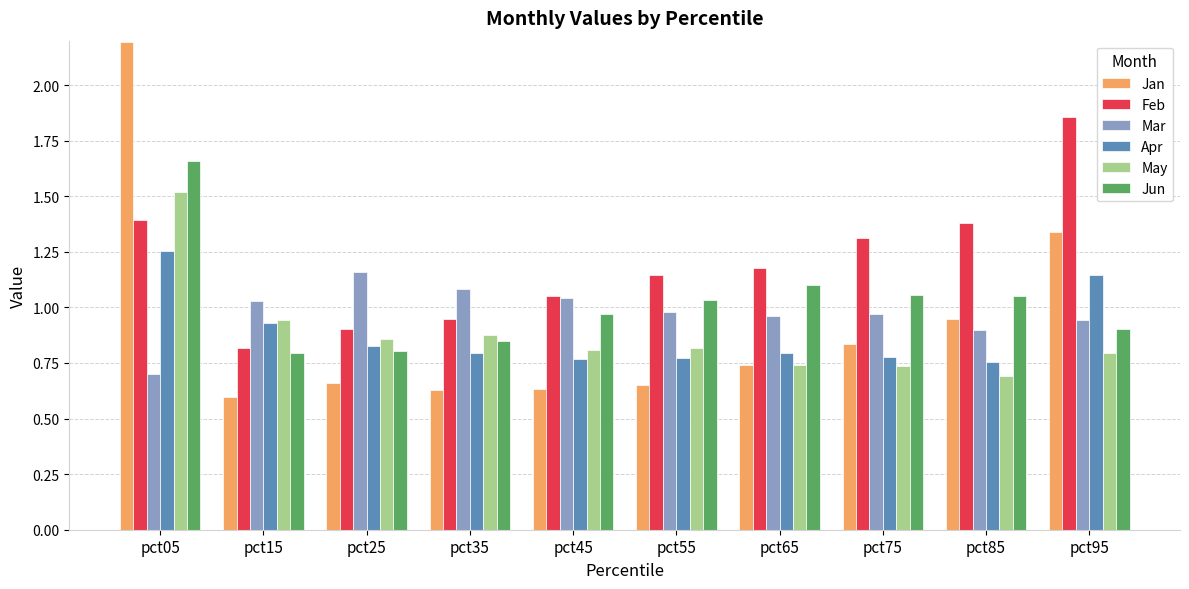

Where is Mar nearest to the value 0?

pct05